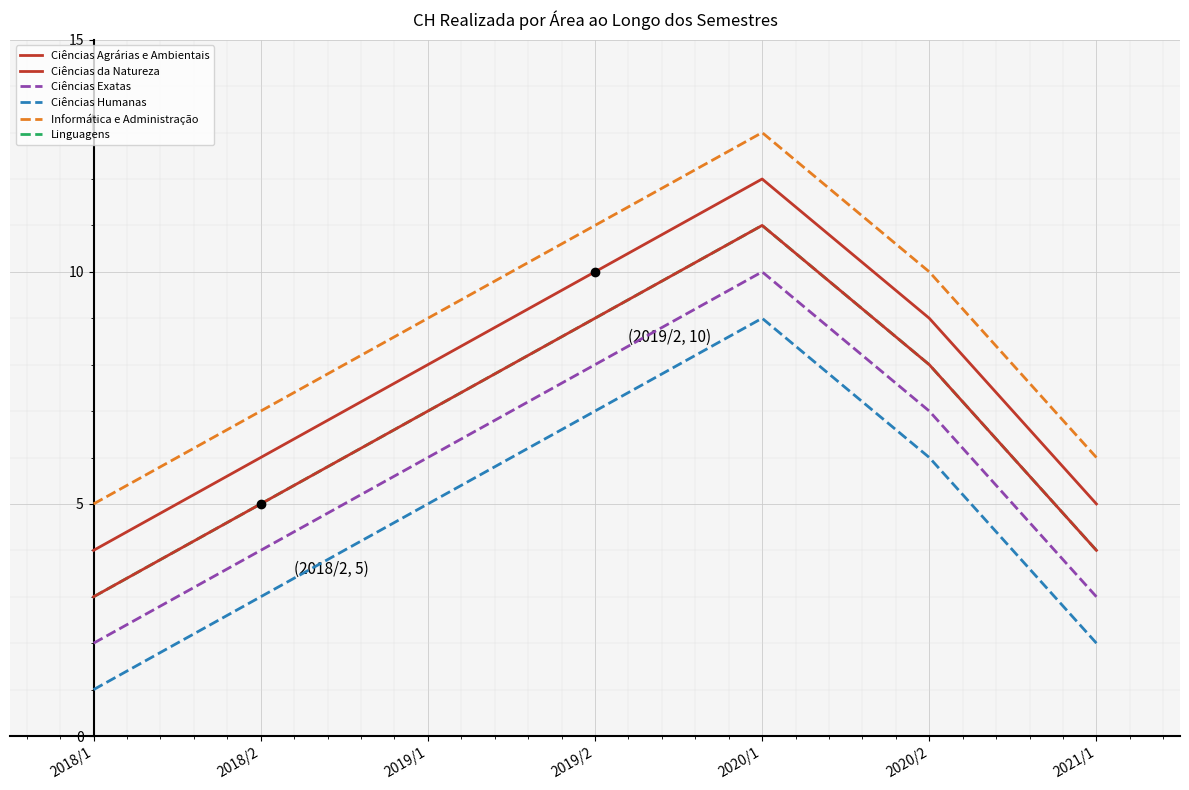

Between 2018/1 and 2019/2, which series saw the biggest shift?

Ciências Agrárias e Ambientais